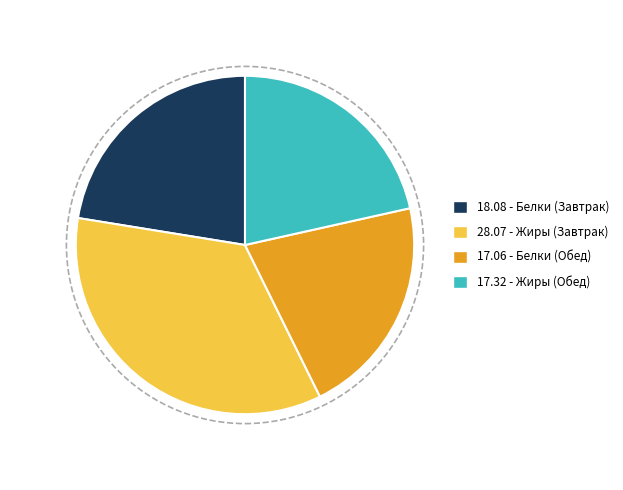

Does any single category account for the majority?

No